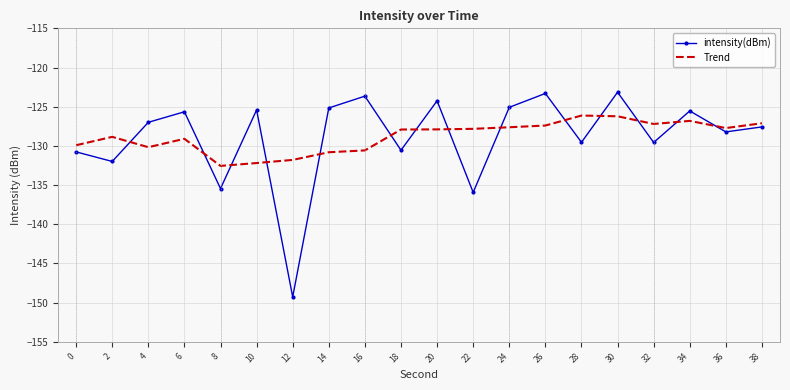

True or false: intensity(dBm) has a value of -195.2 at 38.

False